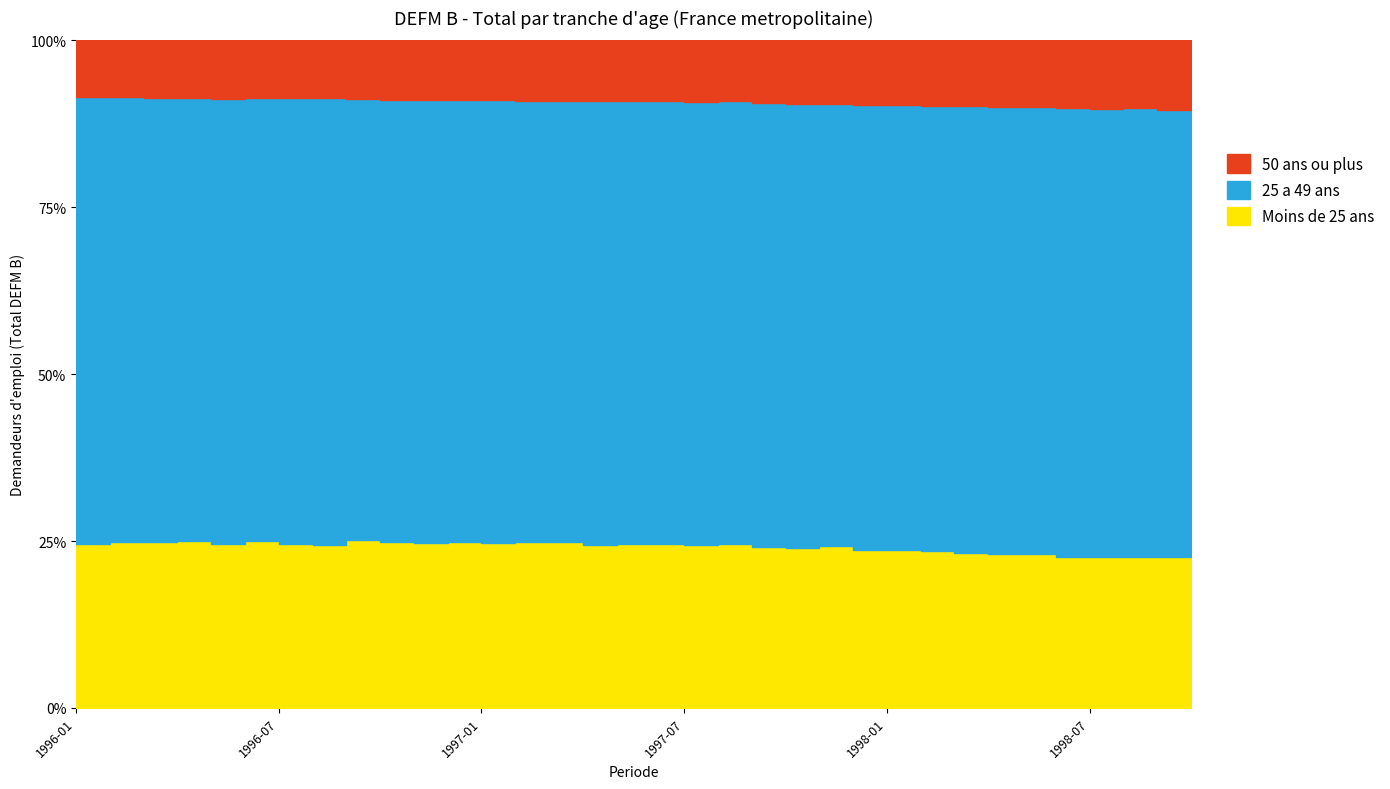

Which series has the widest spread of values?

25 a 49 ans